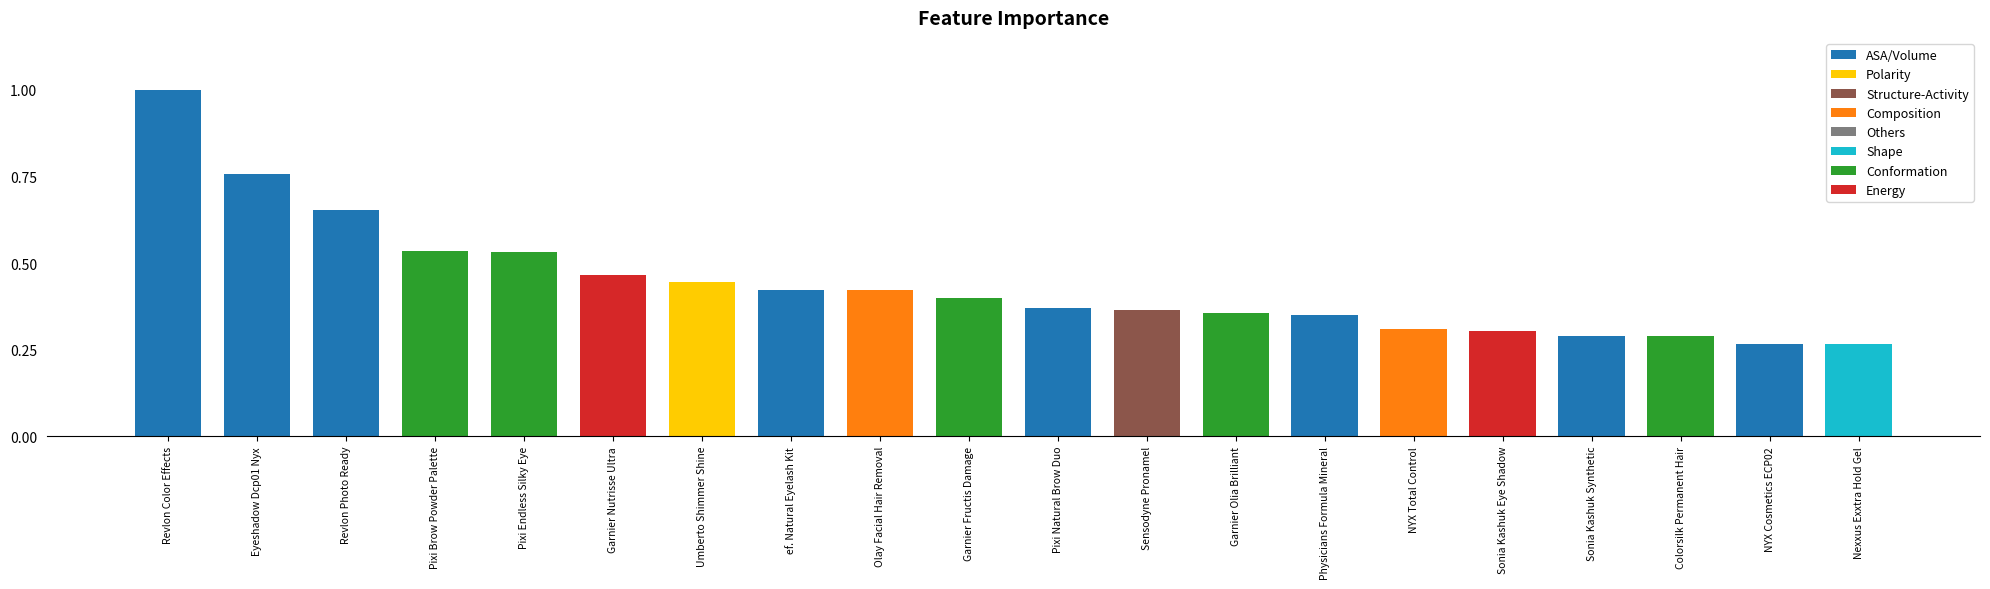

Are the bars horizontal?

No